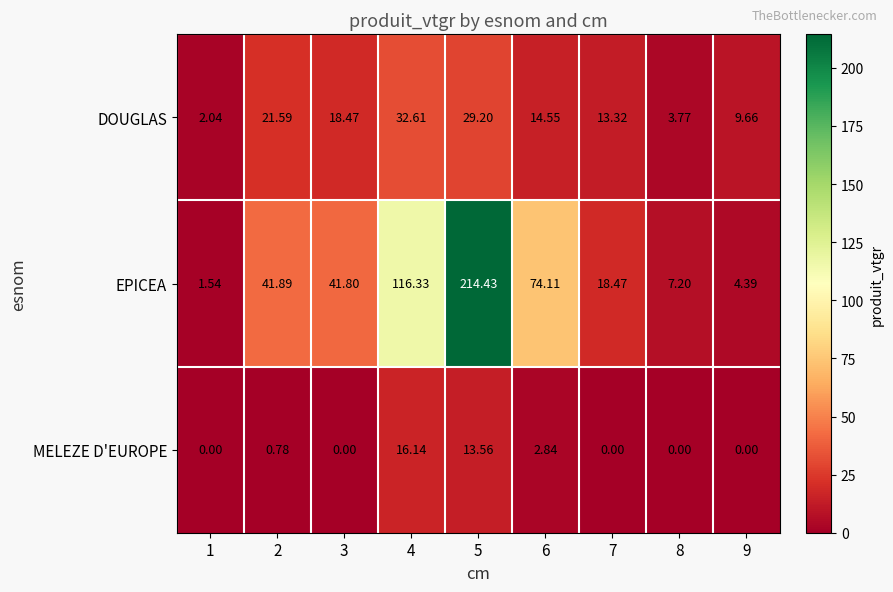

Rank the series by their average value, from lowest to highest.

MELEZE D'EUROPE, DOUGLAS, EPICEA